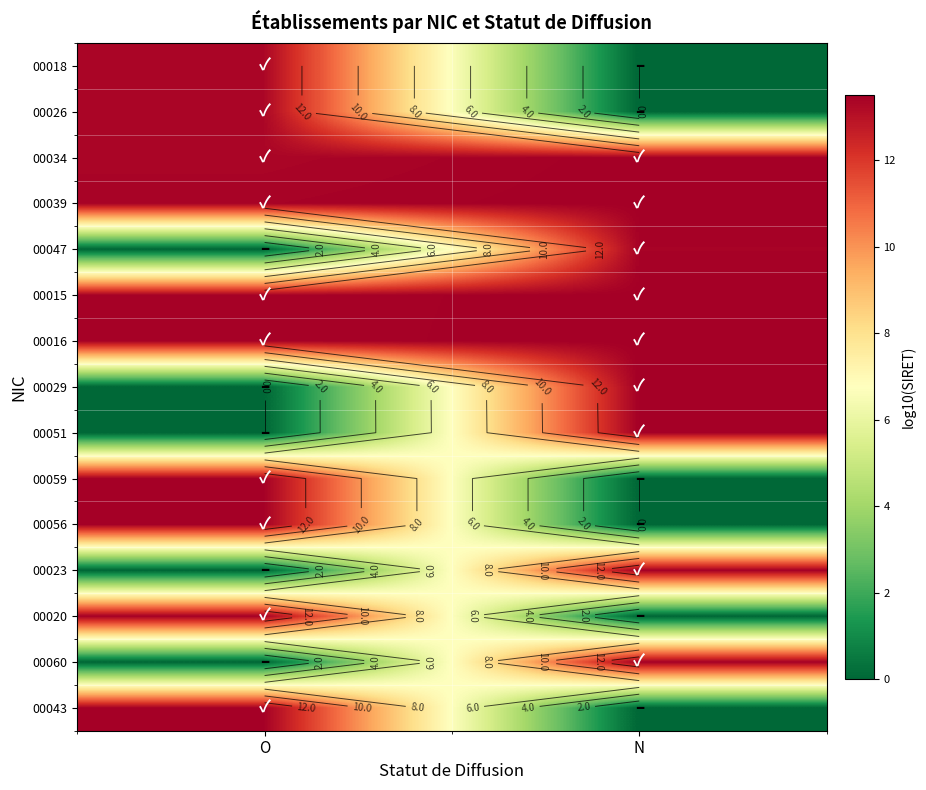

The 00018 series shows 8.3 at N. True or false?

False